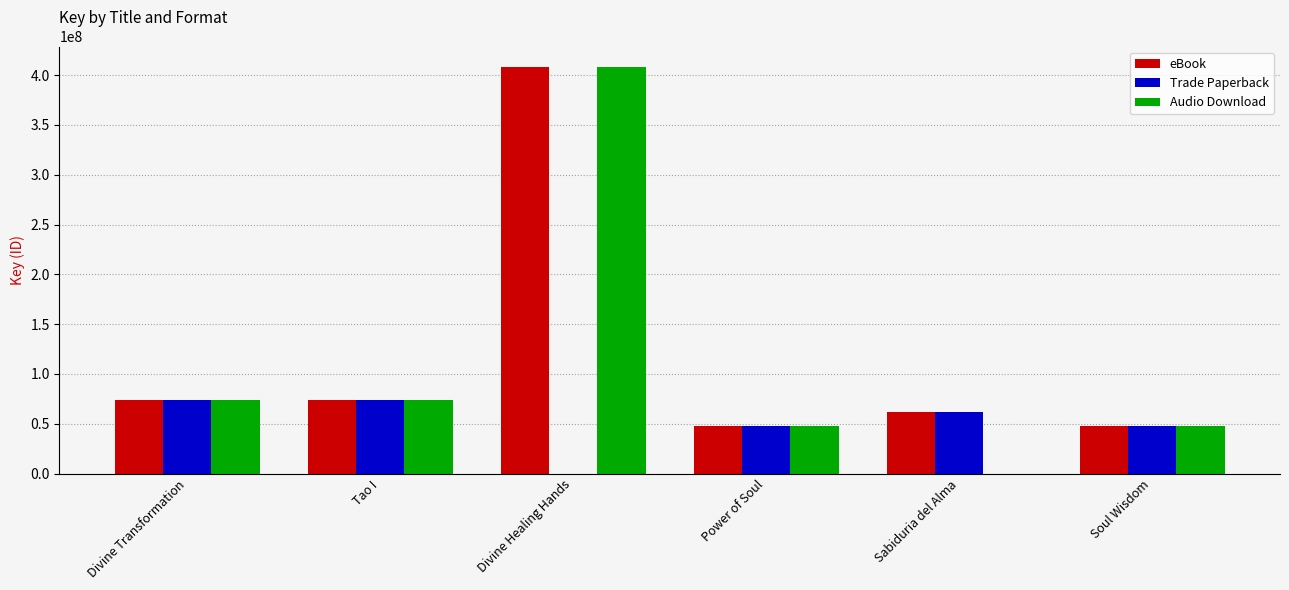

What is the total value across all series at Divine Healing Hands?

816680874